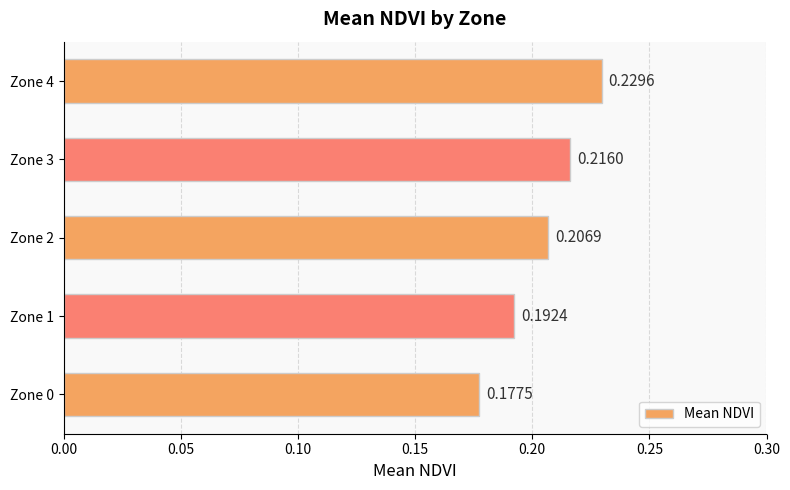

What is the difference between the maximum and minimum values?

0.1